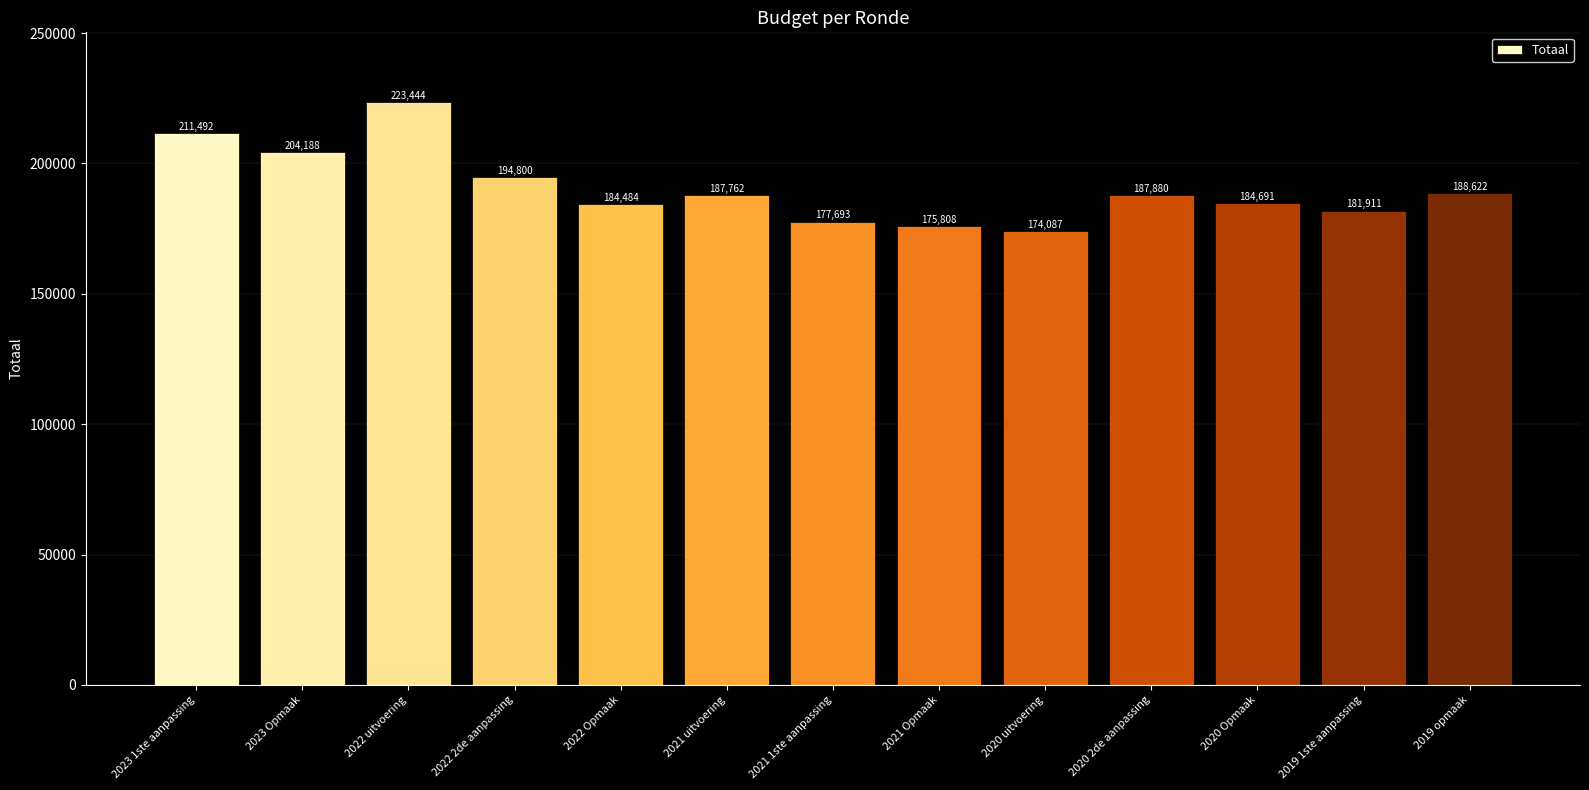

Is it true that the value at 2022 2de aanpassing is 194800?

True